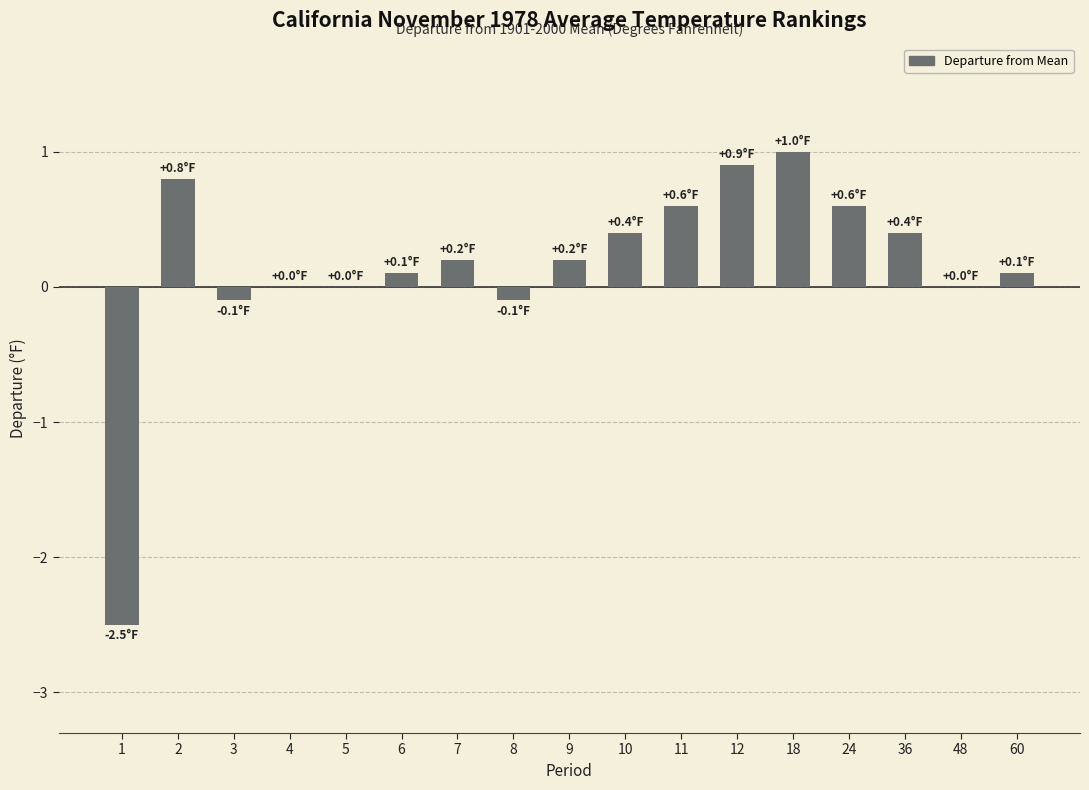

True or false: the data shows 1.2 at 12.

False